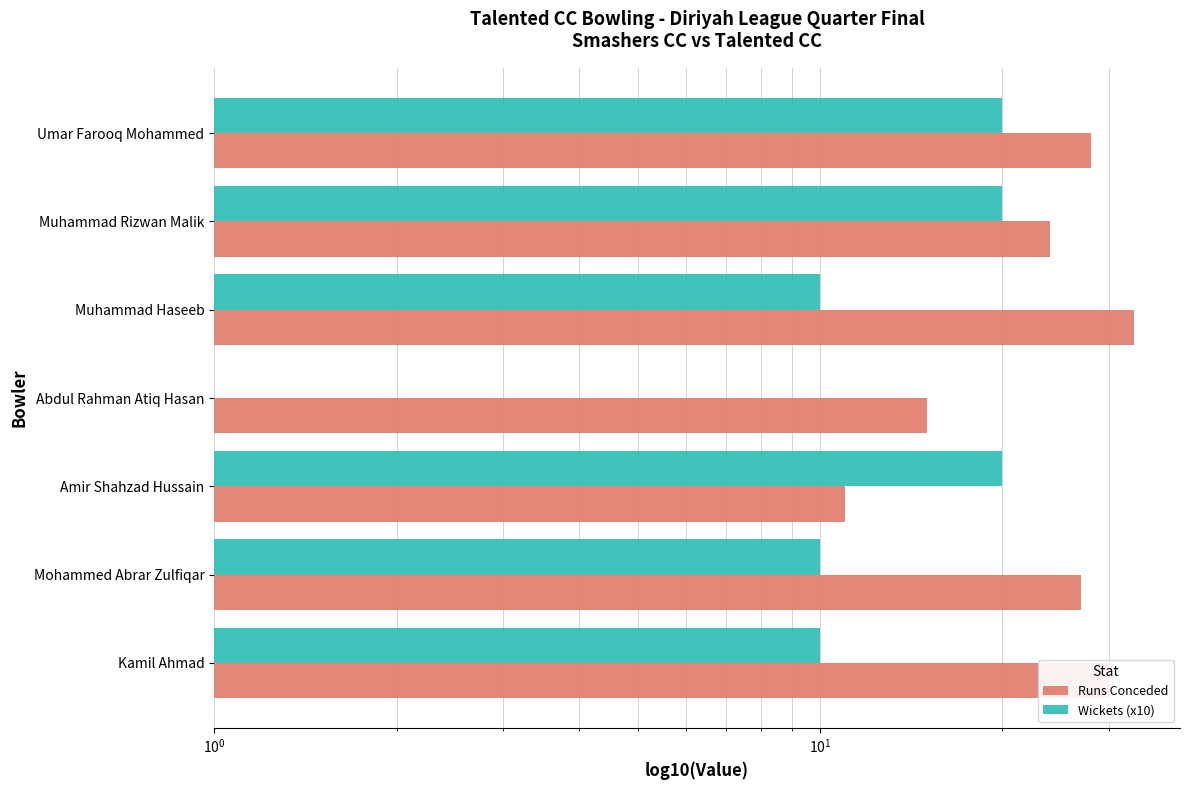

The Runs Conceded series shows 37 at Umar Farooq Mohammed. True or false?

False